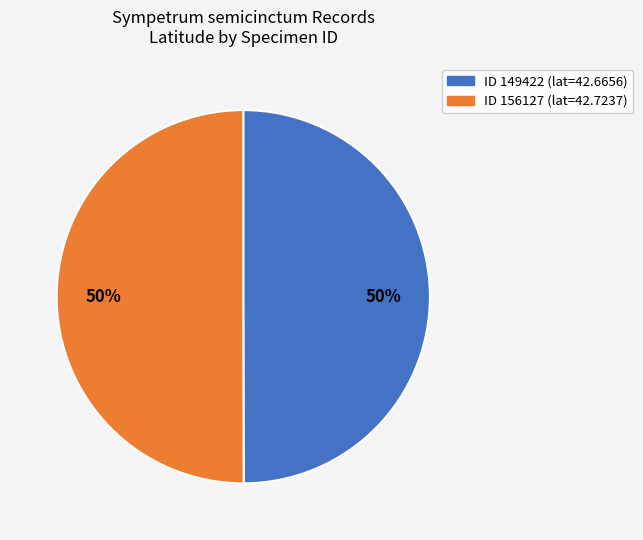

To the nearest percent, what is the average slice percentage?

50%